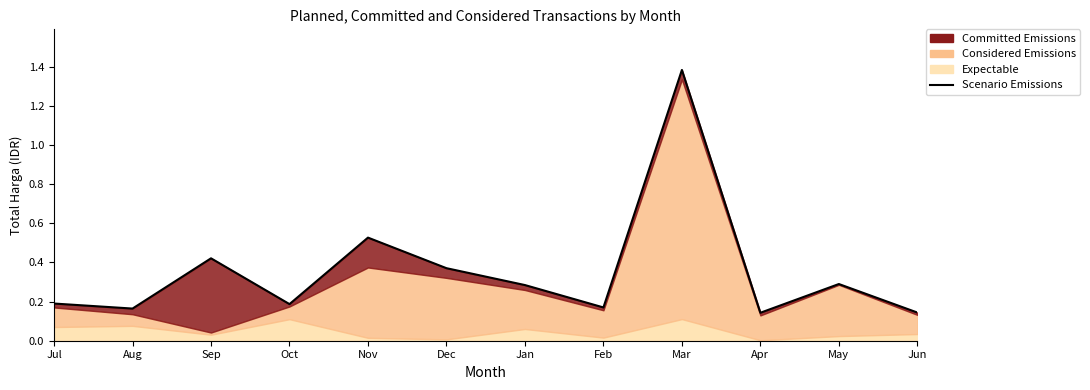

Where is the first local minimum?

Aug